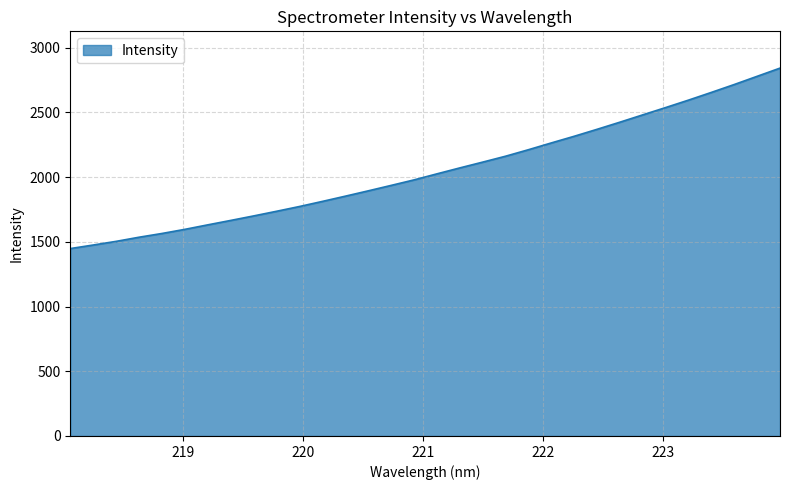

What is the minimum value shown in the chart?

1448.0